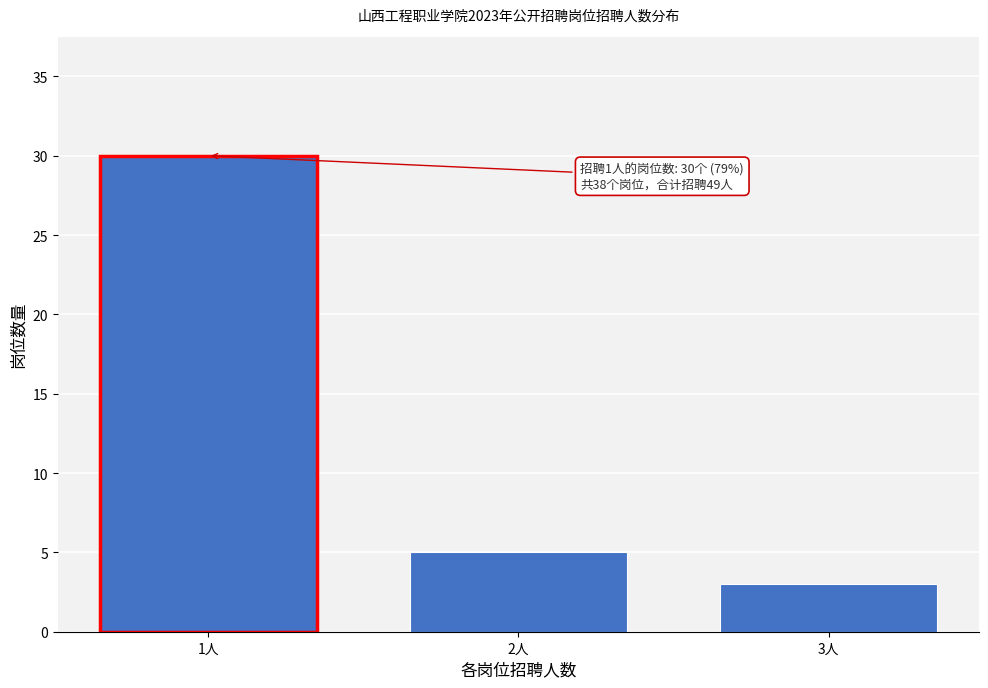

Reading left to right, list all the values displayed in this chart.

30	5	3